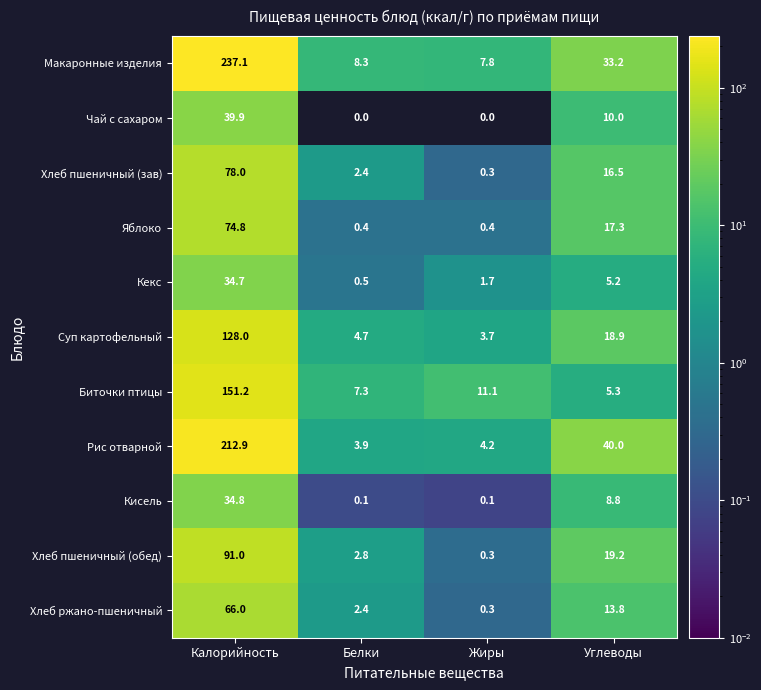

Read the Суп картофельный value at Углеводы.

18.9